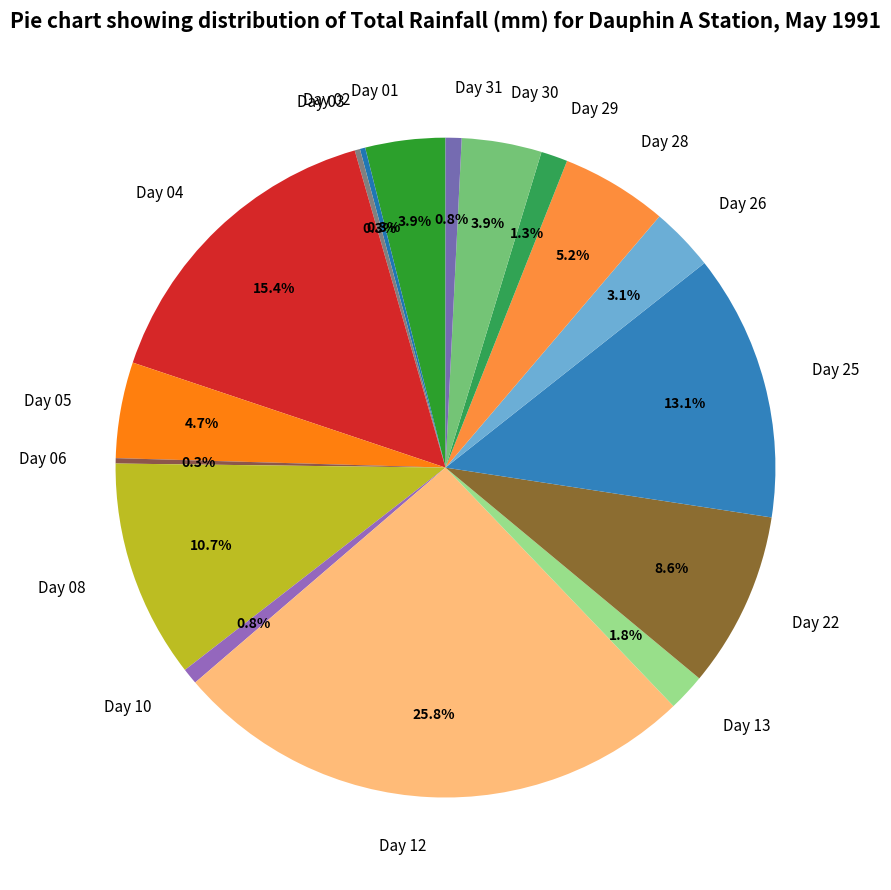

Is Day 12 the majority of the pie?

No